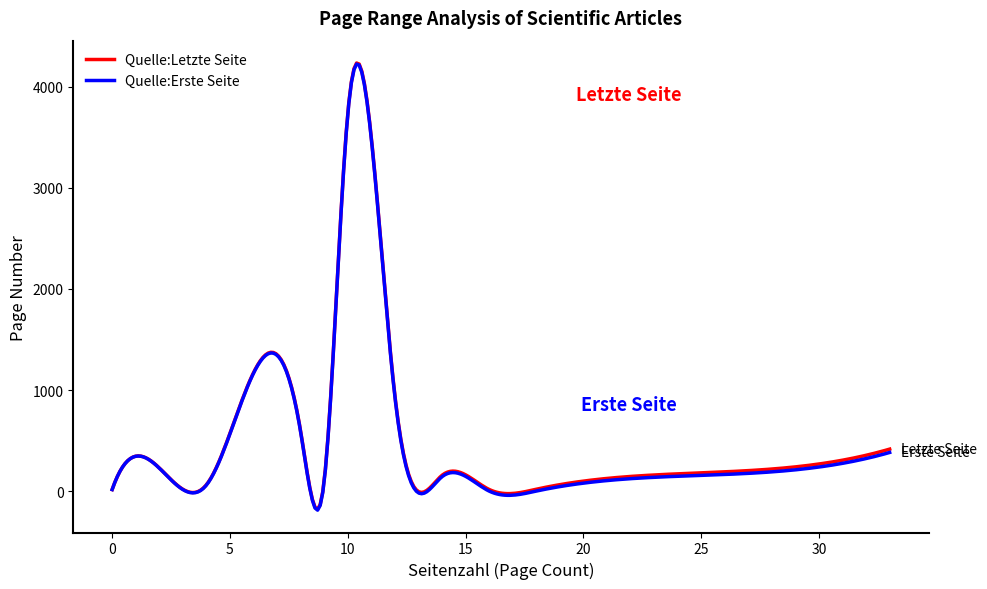

What is the minimum value for Quelle:Erste Seite?

-187.6